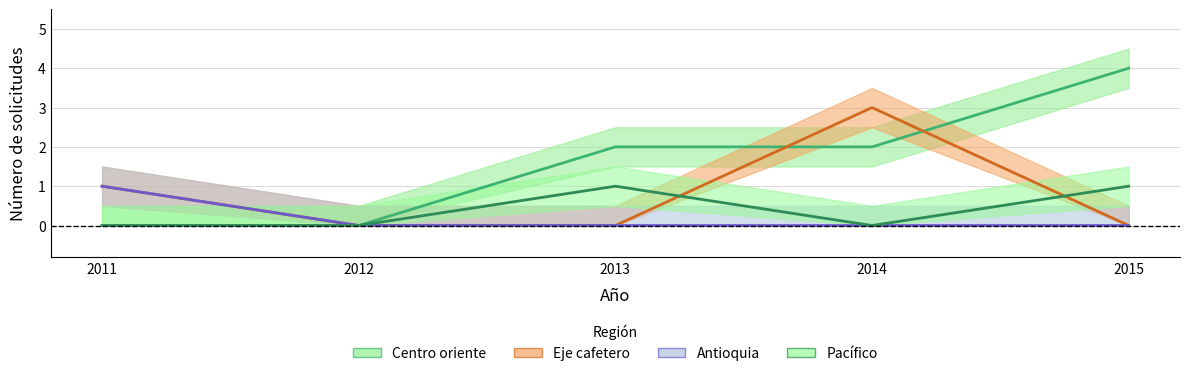

Which series has the largest range (max minus min)?

Centro oriente